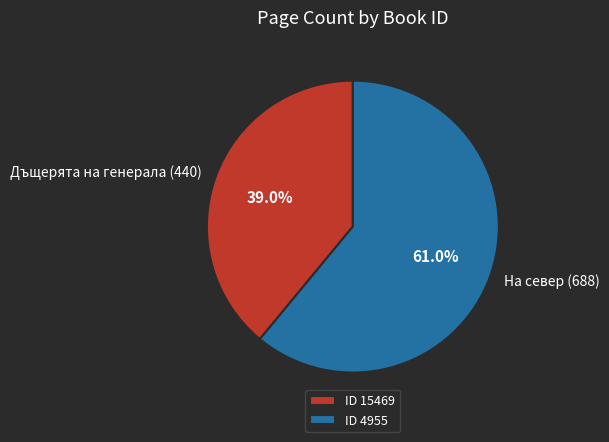

How many slices are in this pie chart?

2